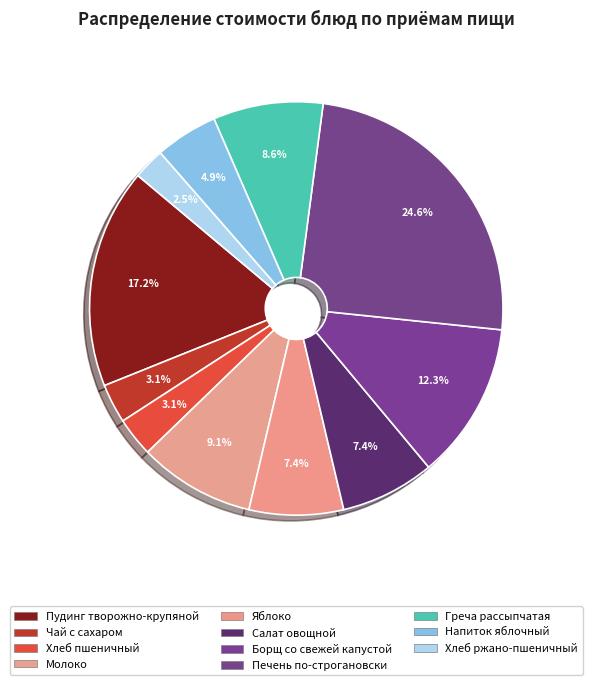

Does Хлеб пшеничный represent more than half of the total?

No